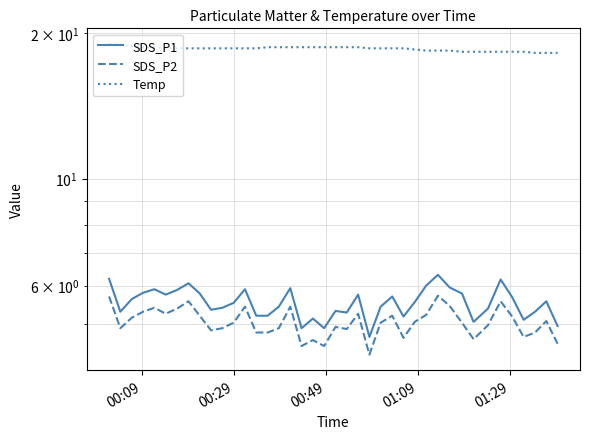

Count the number of data series in this chart.

3